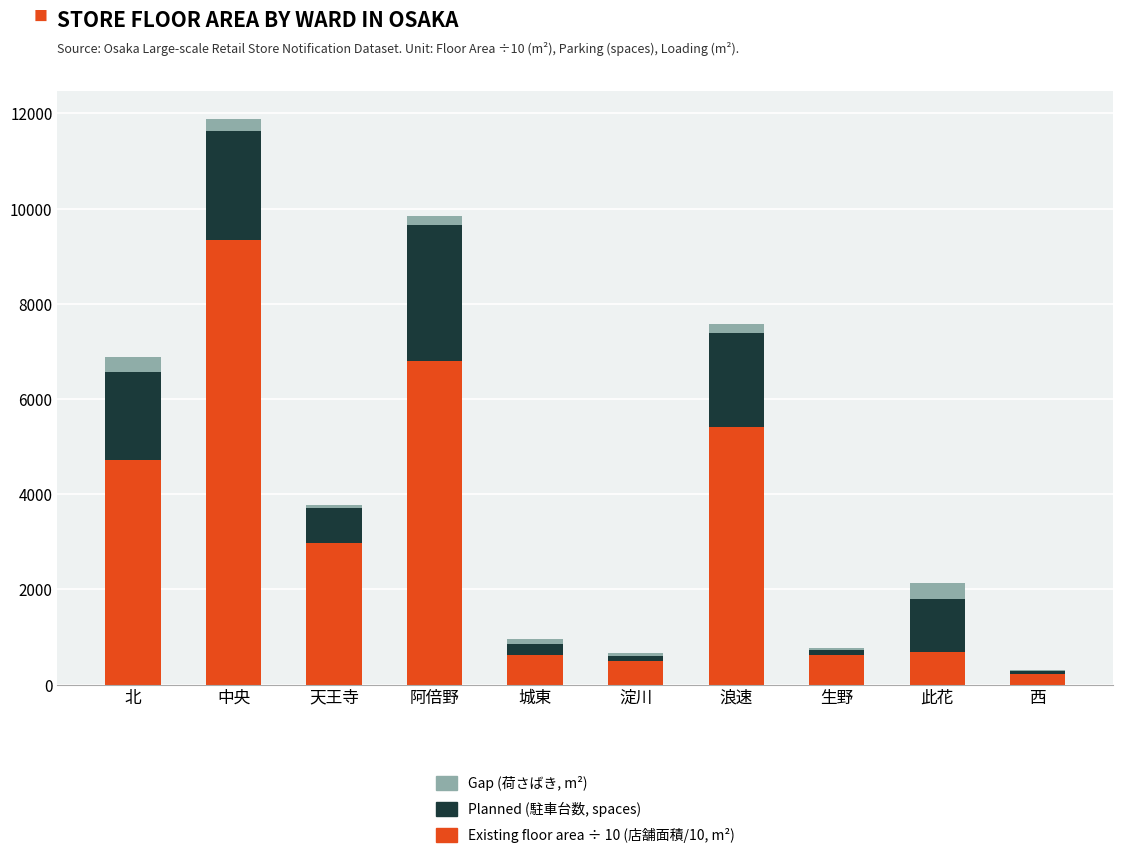

At which category is the sum across all series the highest?

中央